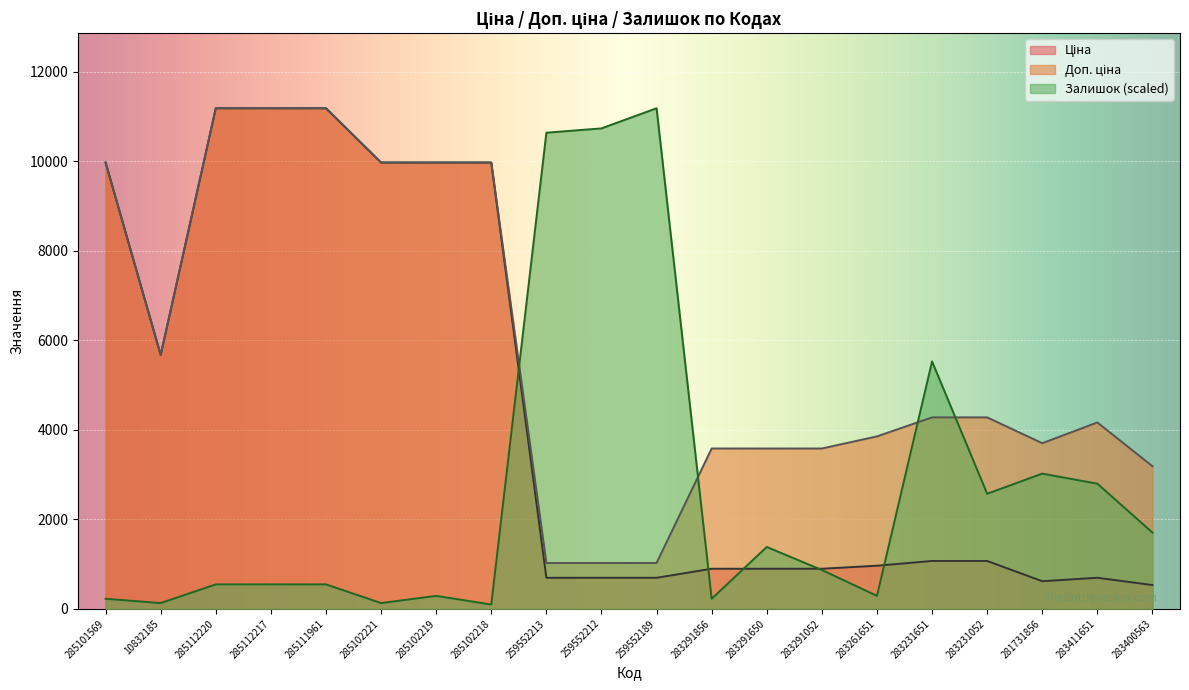

What is the total value across all series at 281731856?

7341.0